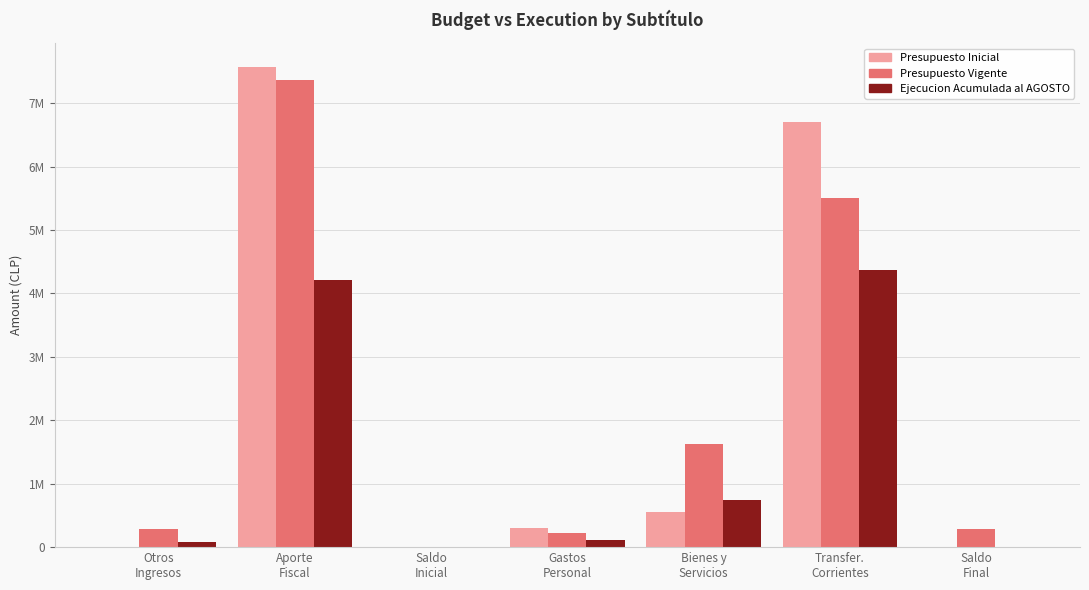

Is the value of Presupuesto Vigente at Transfer.
Corrientes greater than the value of Ejecucion Acumulada al AGOSTO at Bienes y
Servicios?

Yes